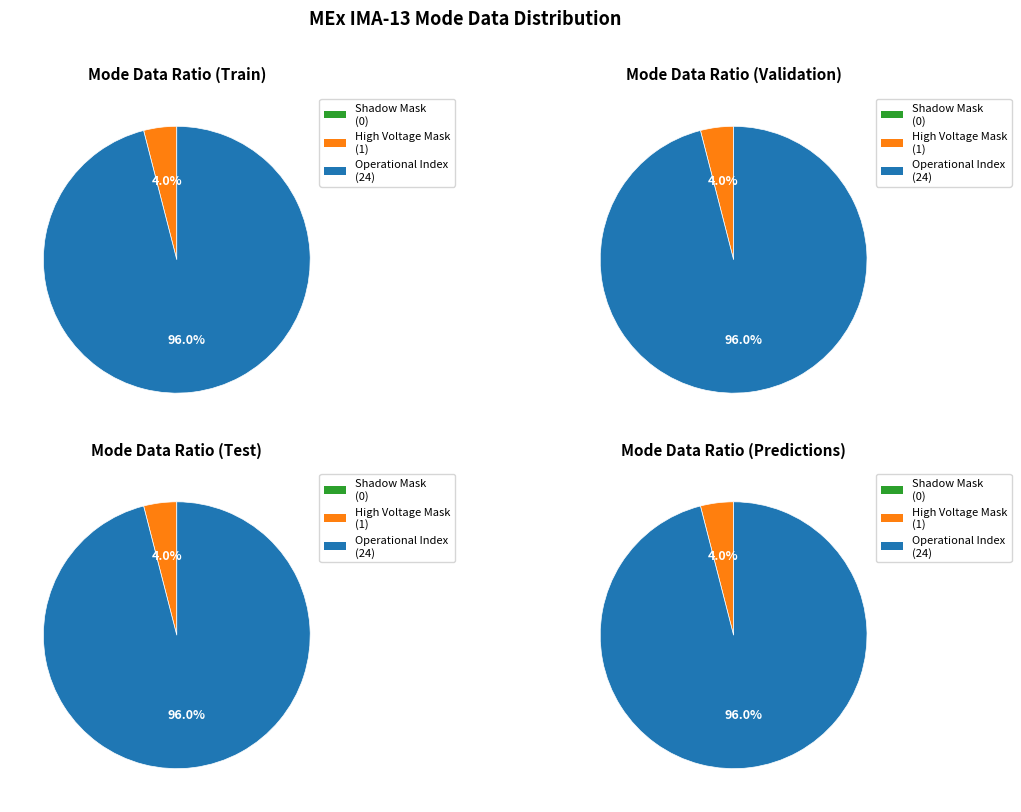

True or false: Solar Wind Start Index accounts for 0% of the total.

True